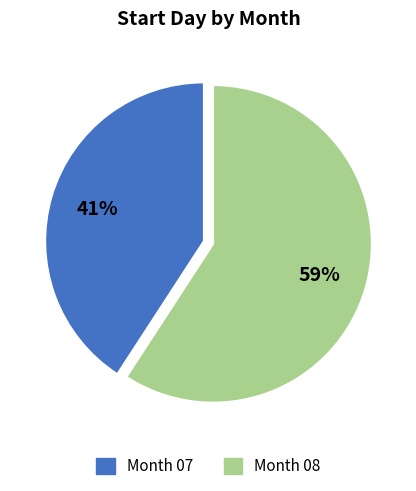

To the nearest percent, what portion does Month 08 represent?

59%